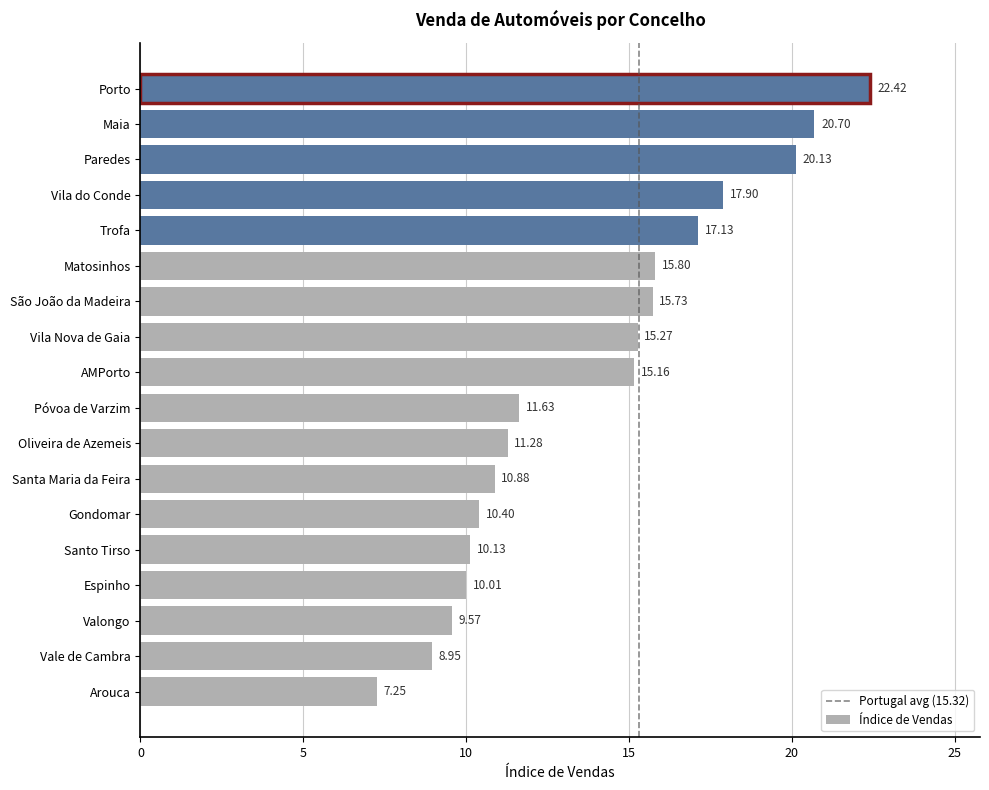

The chart shows a value of 11.3 at Oliveira de Azemeis. True or false?

True